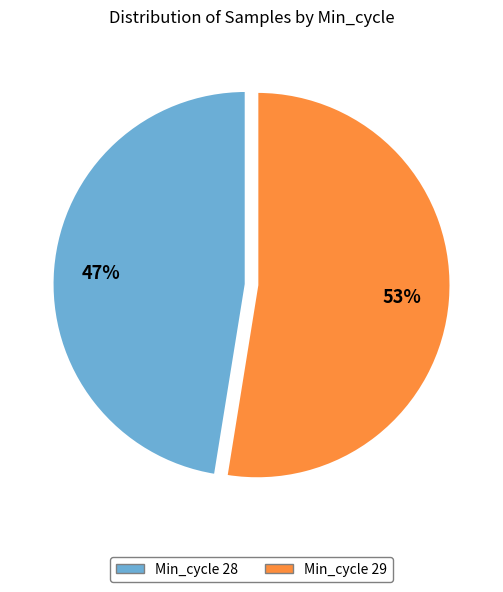

True or false: Min_cycle 29 accounts for 53% of the total.

True